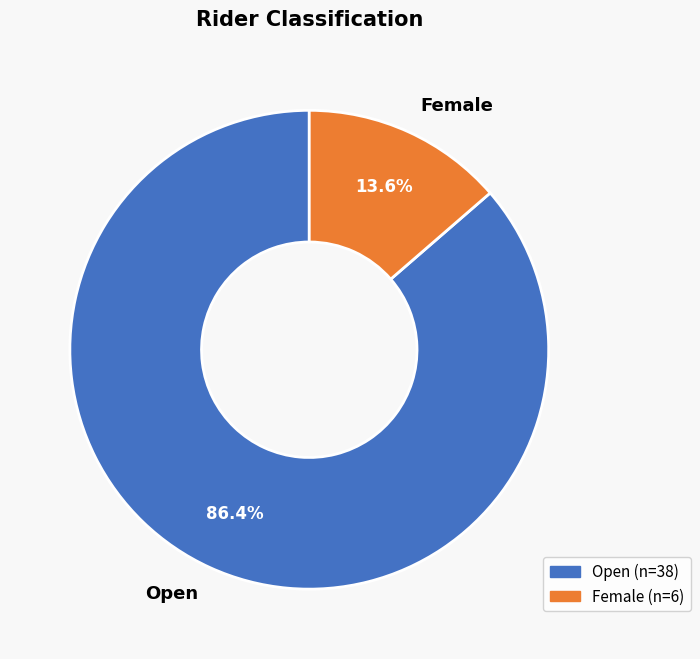

Does Open represent more than half of the total?

Yes